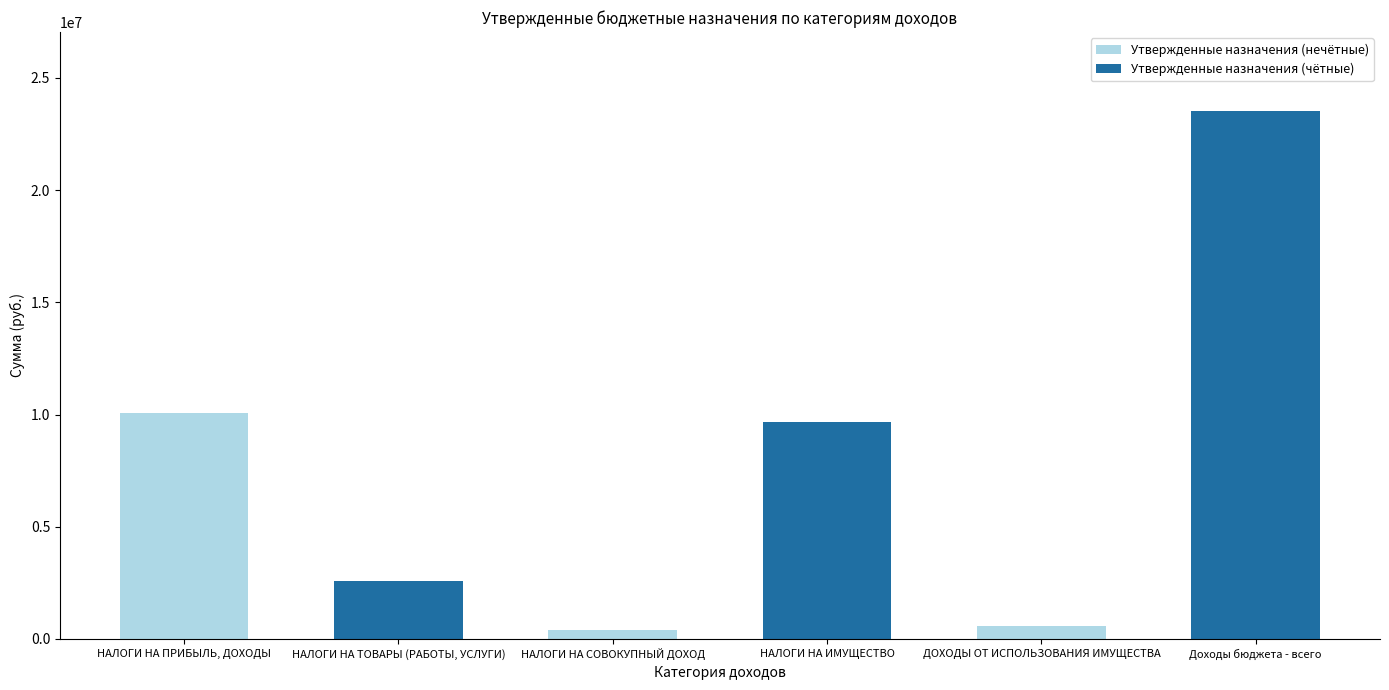

How many bars are there in total?

6